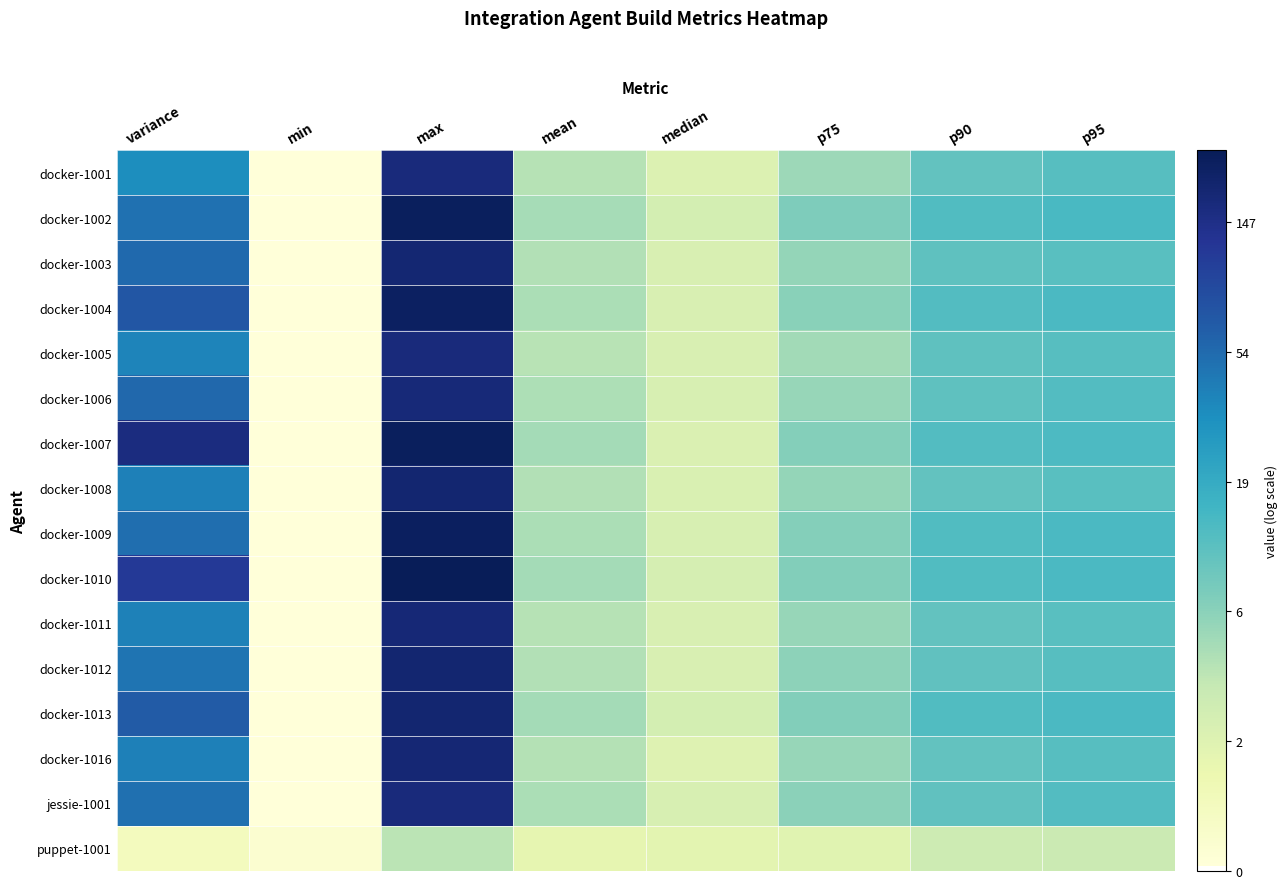

What is the spread (max minus min) of values at mean?

0.9